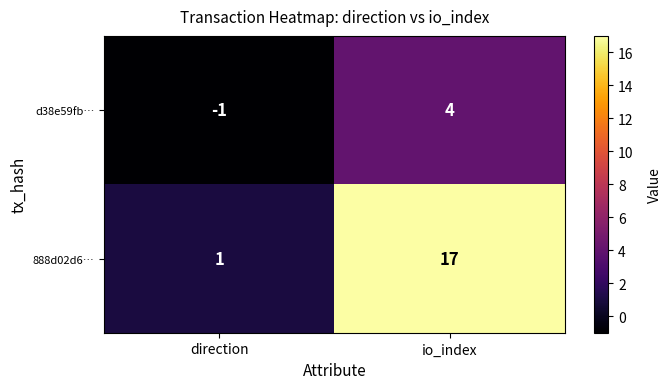

The d38e59fb… series shows 4 at io_index. True or false?

True